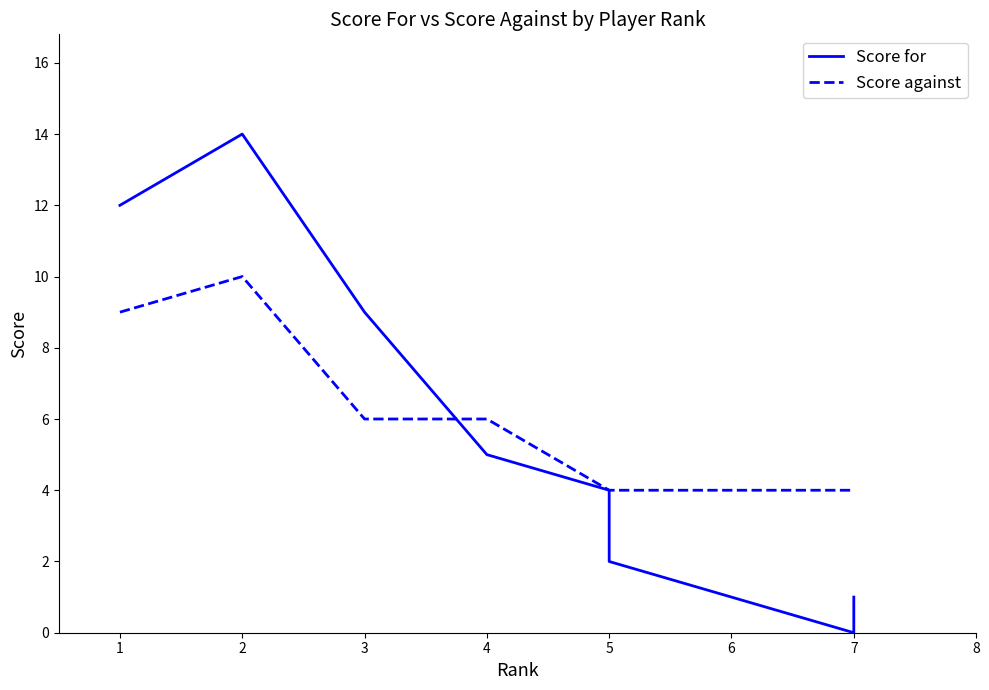

Rank the series at 6 from highest to lowest value.

Score against, Score for